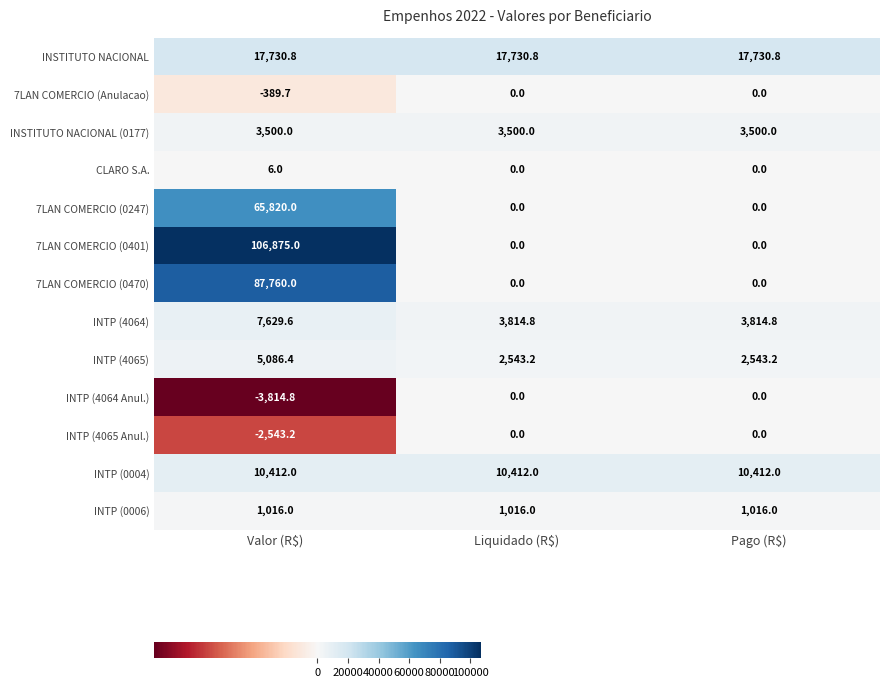

How many data points in 7LAN COMERCIO (0247) are above 0?

1